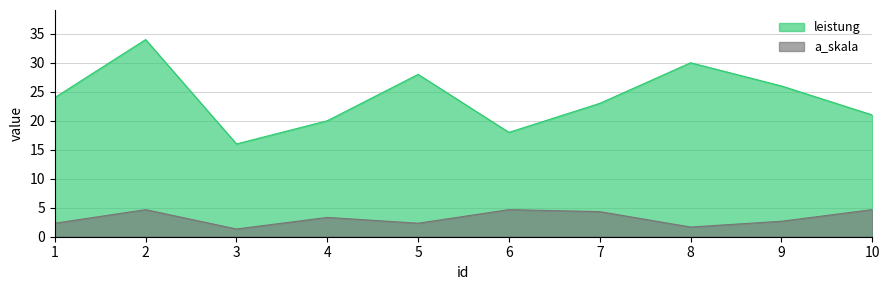

Reading right to left, transcribe all the data shown in this chart.

leistung: 21.0	26.0	30.0	23.0	18.0	28.0	20.0	16.0	34.0	24.0
a_skala: 4.7	2.7	1.7	4.3	4.7	2.3	3.3	1.3	4.7	2.3